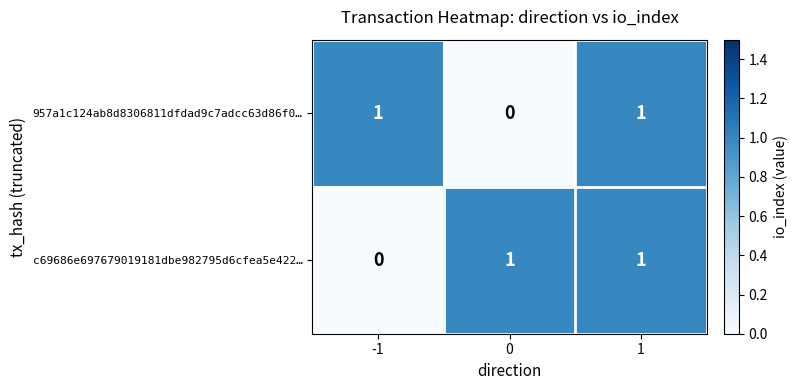

Between -1 and 1, which series saw the biggest shift?

c69686e697679019181dbe982795d6cfea5e422…